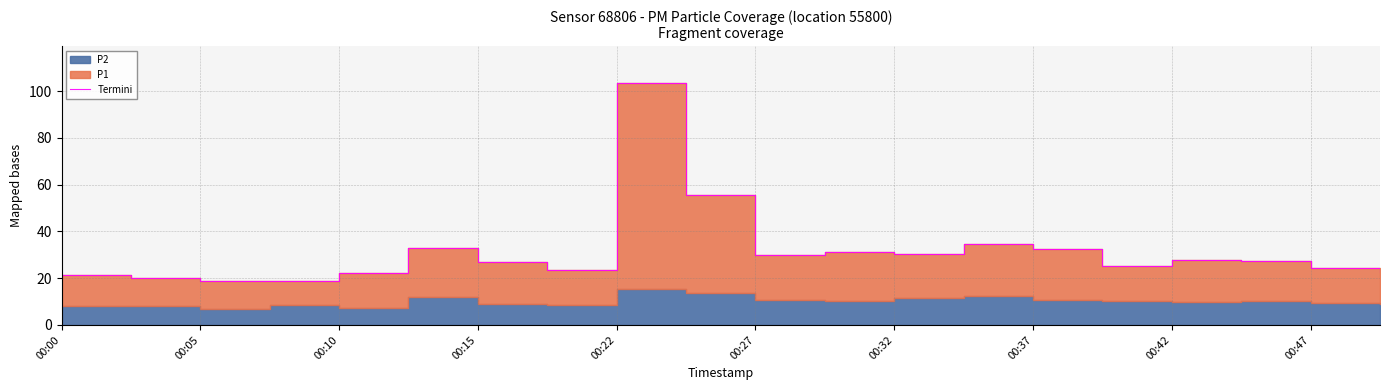

What is the value of the 10th point from the left?

55.5